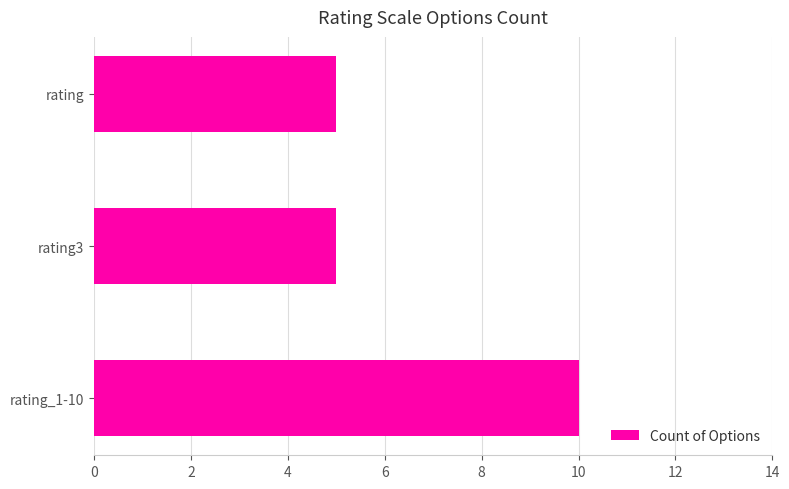

What is the change in value from rating_1-10 to rating3?

-5